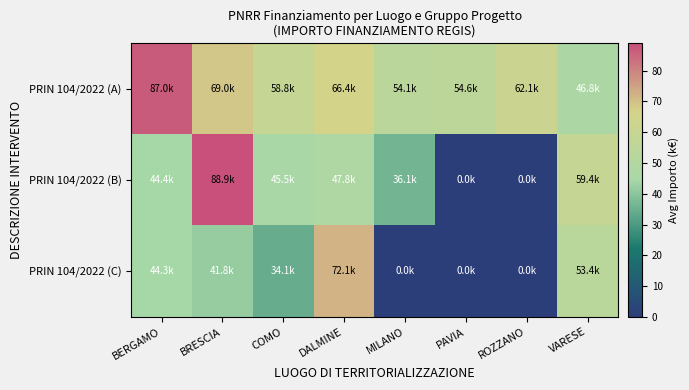

What is the spread (max minus min) of values at MILANO?

54.1